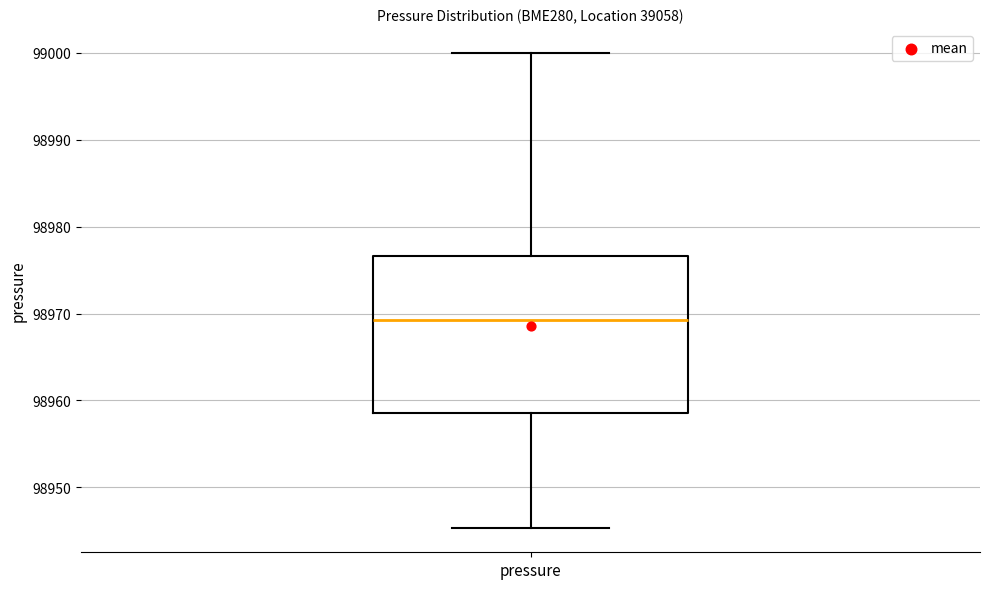

Transcribe this box plot: give where the median line is, the range the box spans, and where the two whiskers end, as read against the y-axis. The values are not printed on the chart, so give them approximately, as read against the axis.

median 98969, box 98959 to 98977, whiskers 98945 to 99000